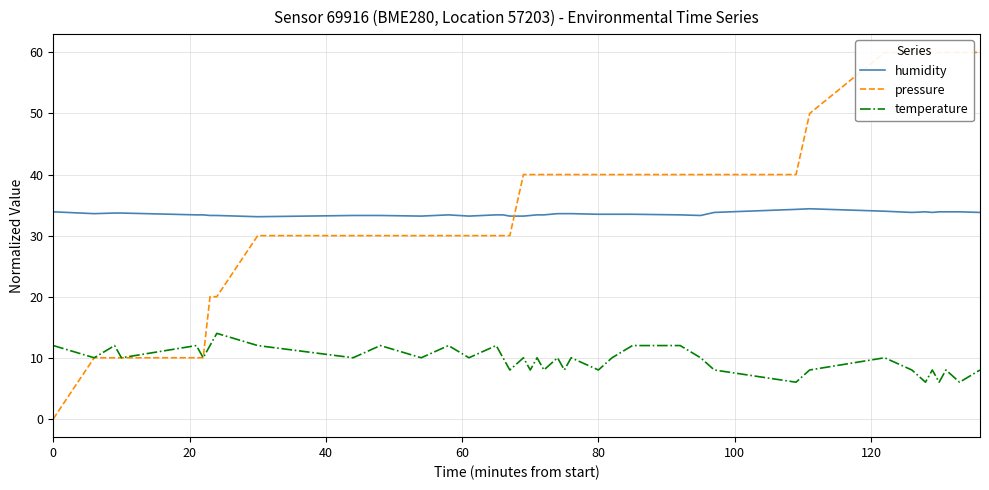

List the series in order of their peak value, lowest first.

temperature, humidity, pressure